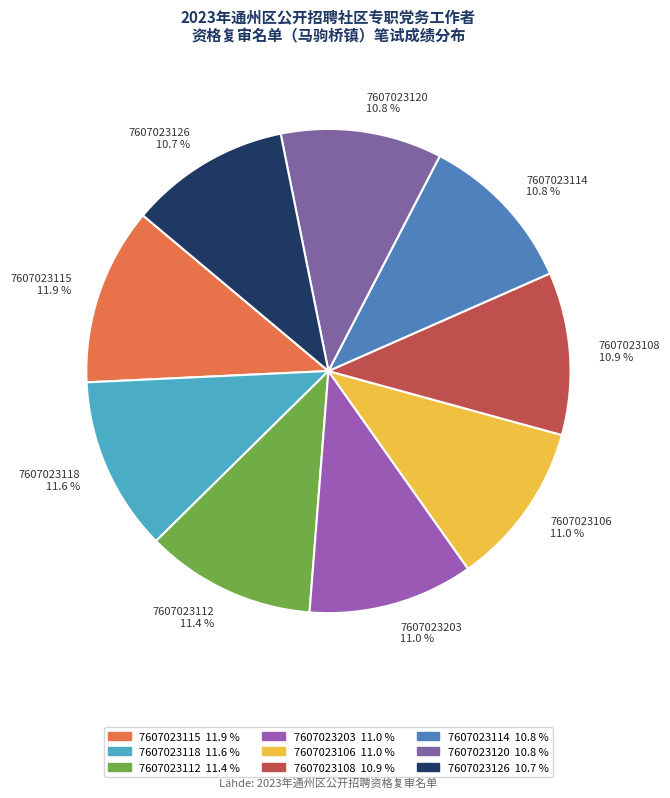

Is the sum of 7607023114 and 7607023203 greater than half?

No